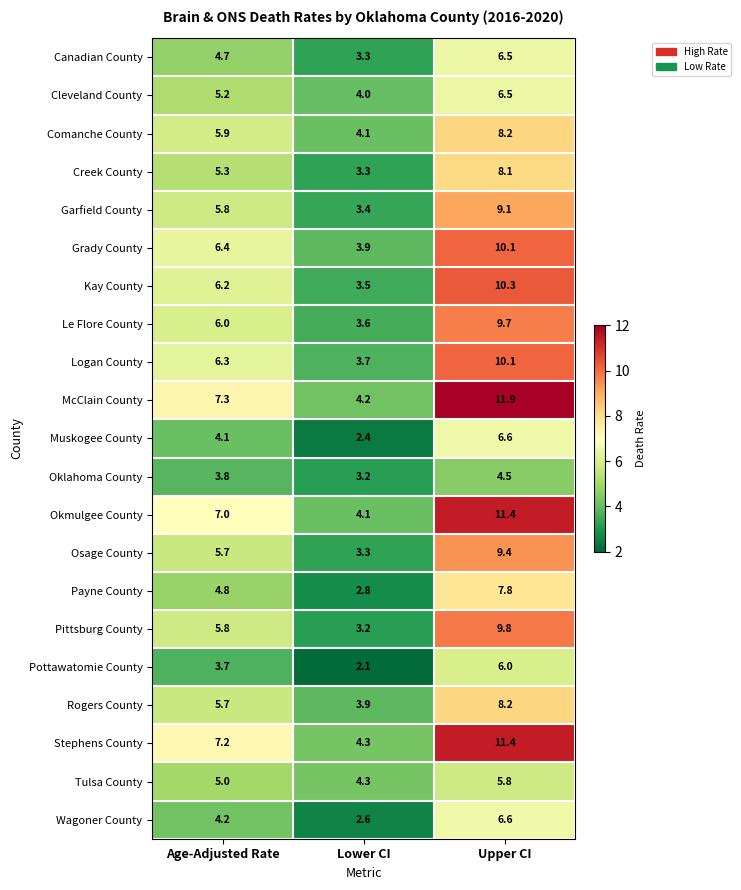

What value does the Le Flore County series have at Upper CI?

9.7